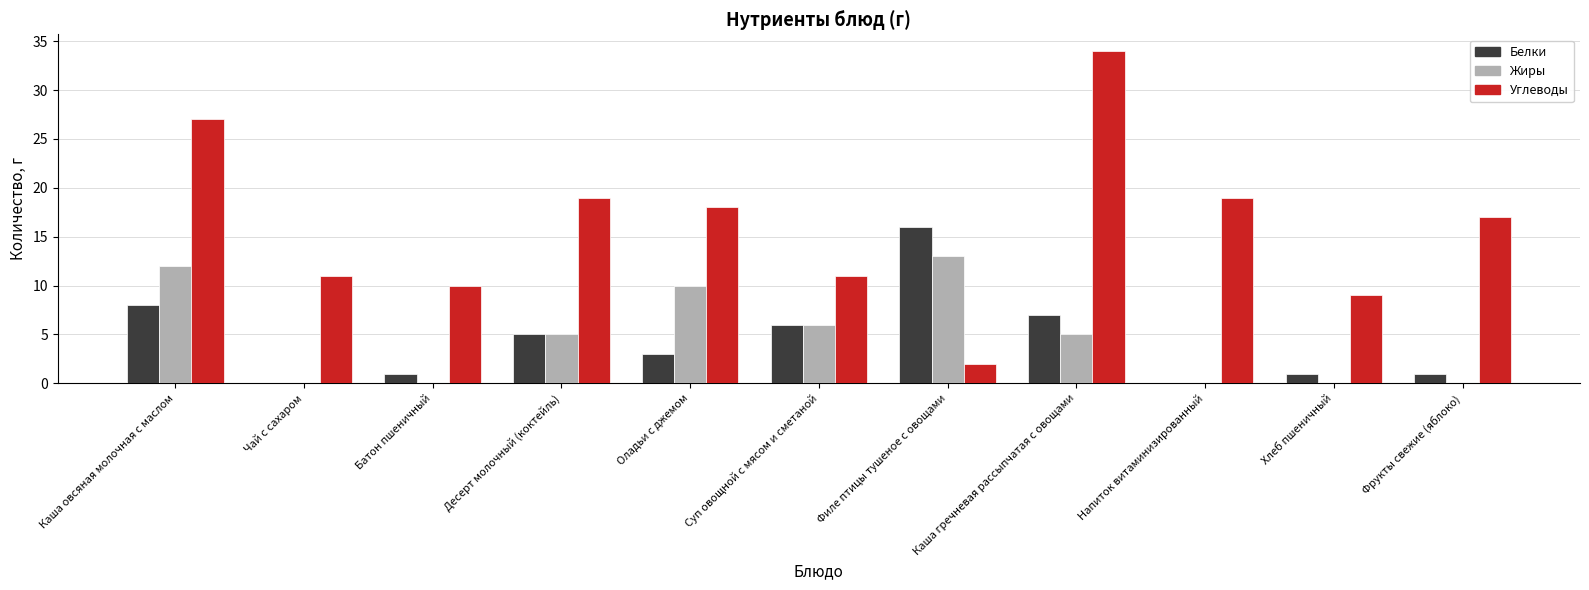

Which series has the largest total across all categories?

Углеводы